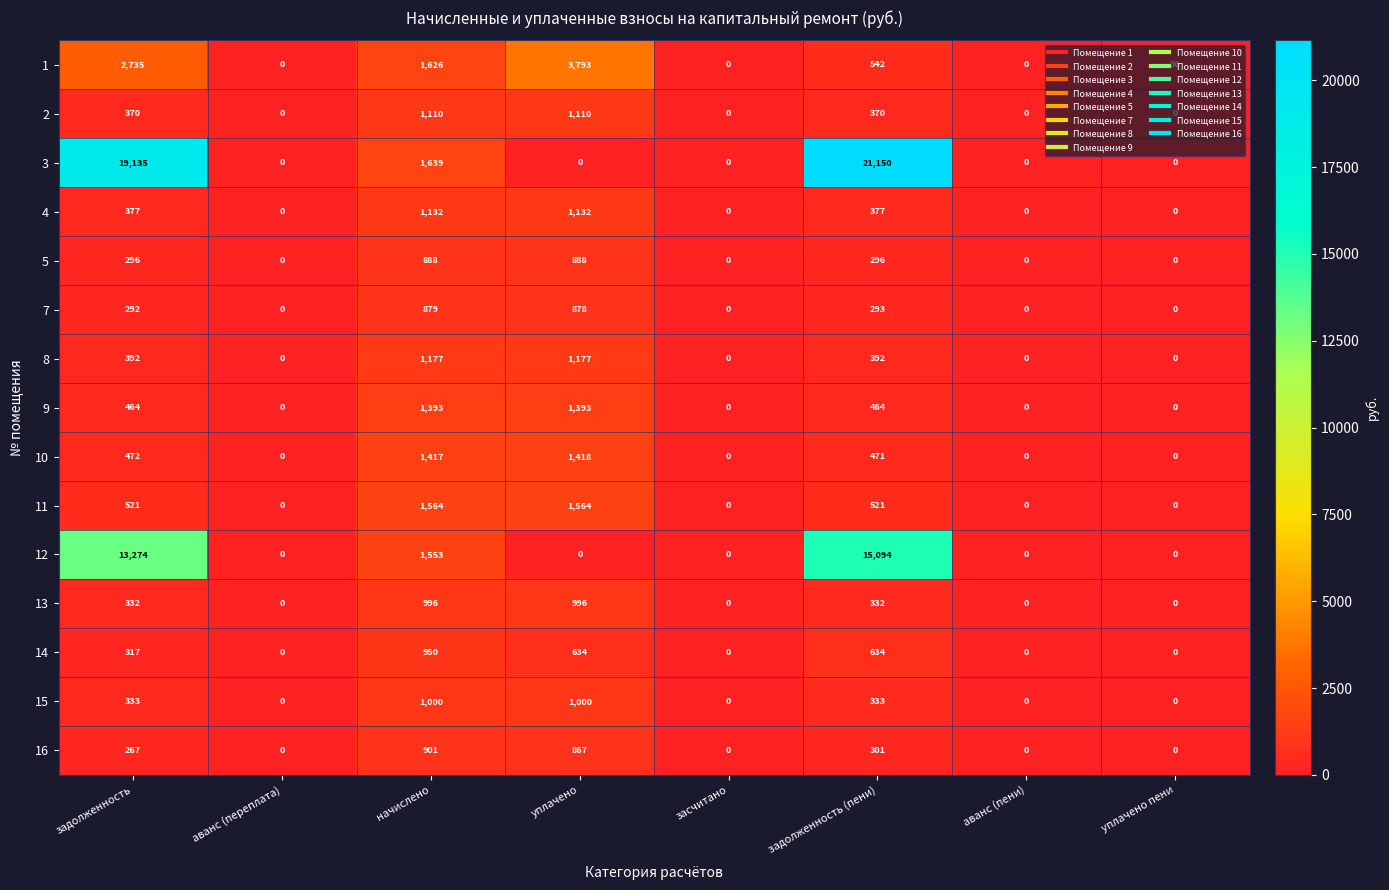

What is the average value of the 11 series?

521